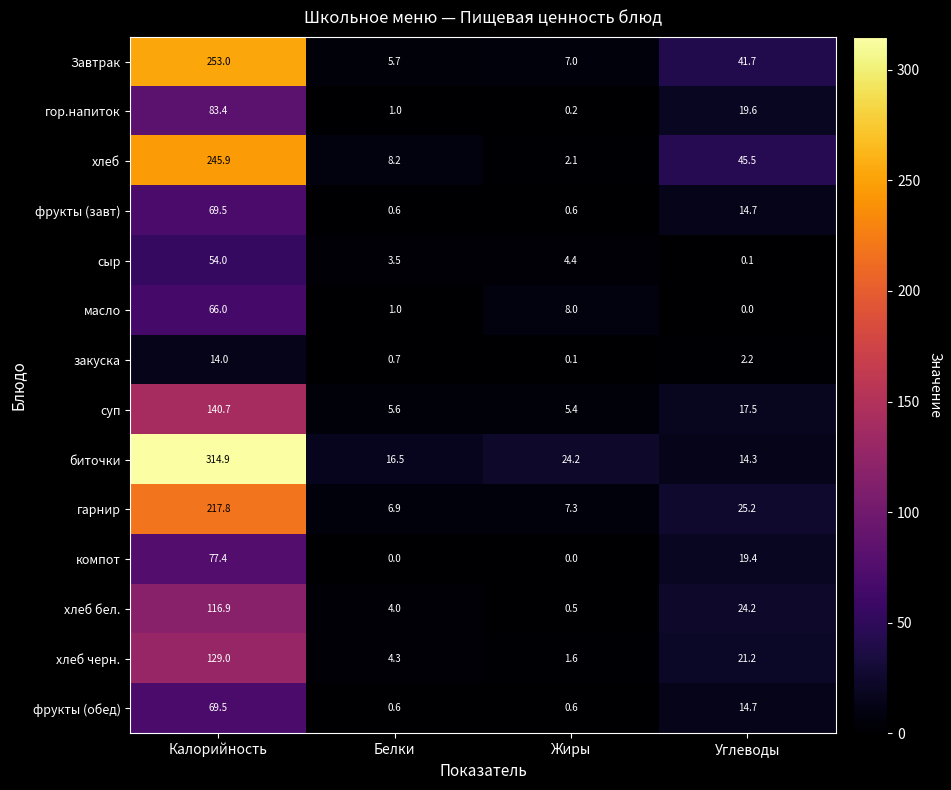

What is the difference between the maximum and minimum values in the хлеб series?

243.8